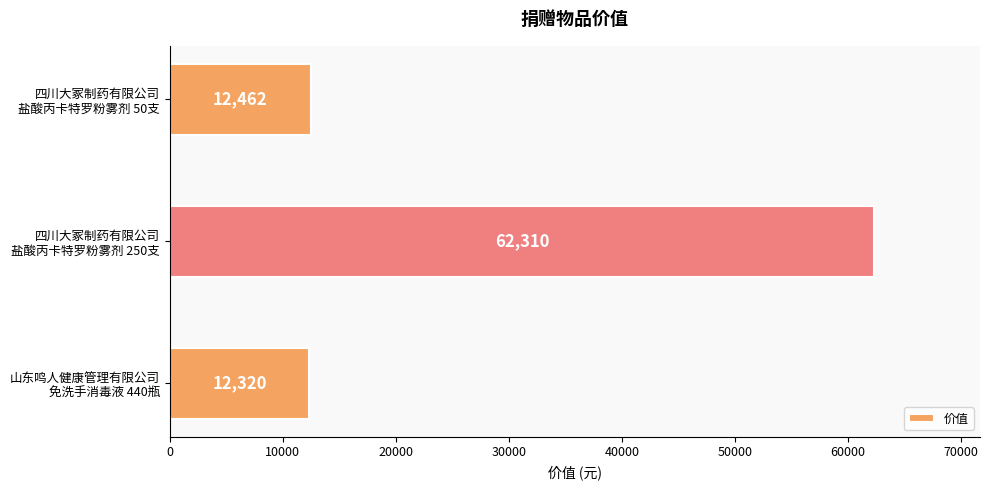

At which label is the value closest to 37315?

四川大冢制药有限公司
盐酸丙卡特罗粉雾剂 50支